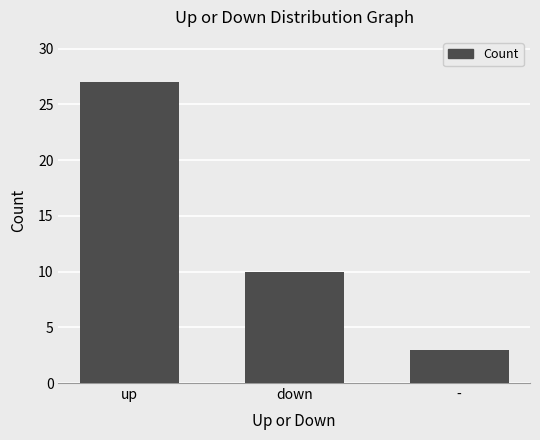

Reading left to right, extract all data points from this chart.

up=27	down=10	-=3